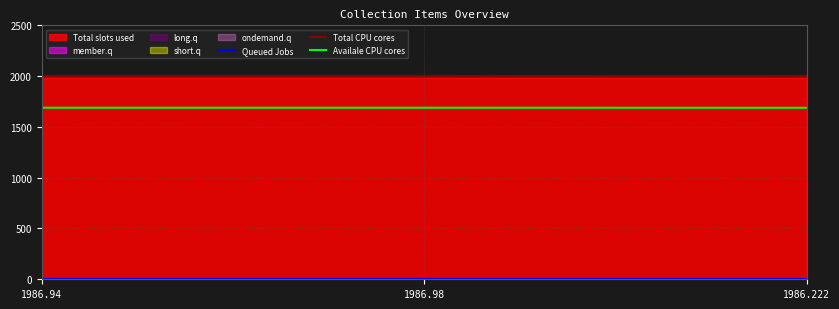

What is the sum of the long.q values at 1986.222 and 1986.98?

2.0